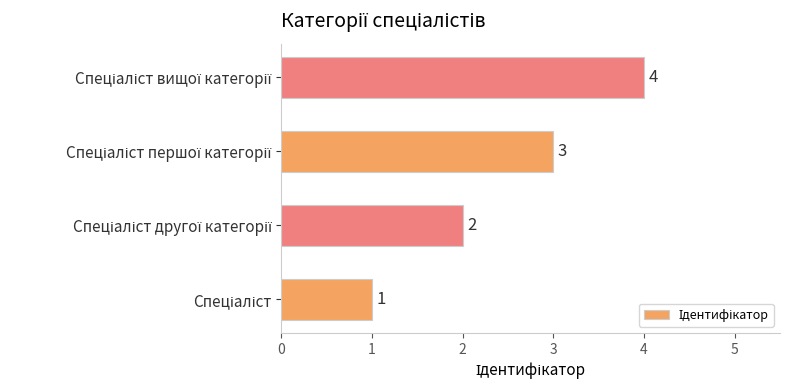

What is the maximum value shown in the chart?

4